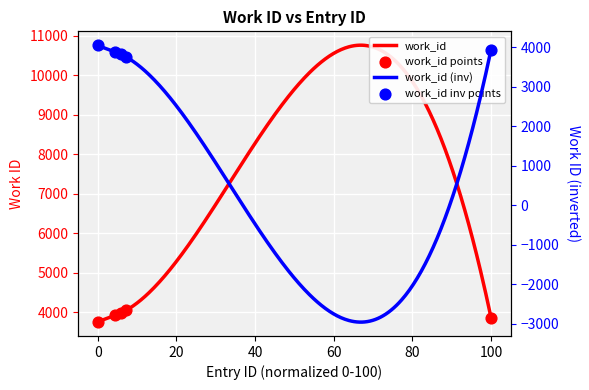

What is the ratio of the value at 9678 to the value at 10174?

1.0